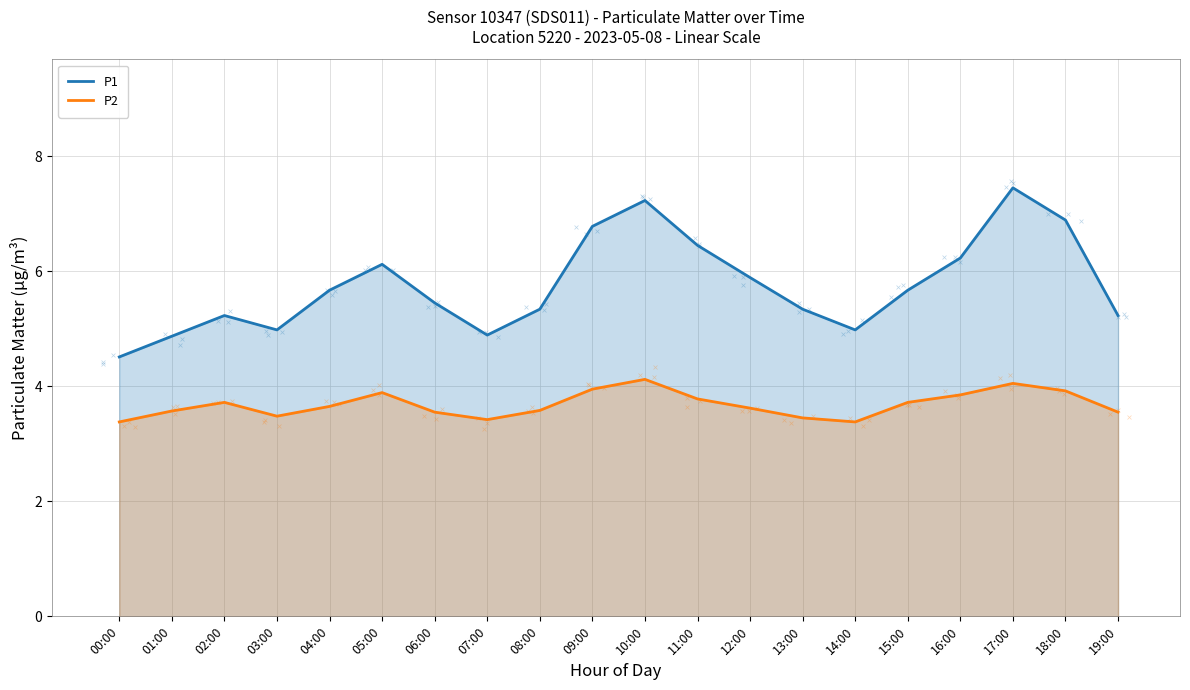

At which category is the sum across all series the highest?

17:00